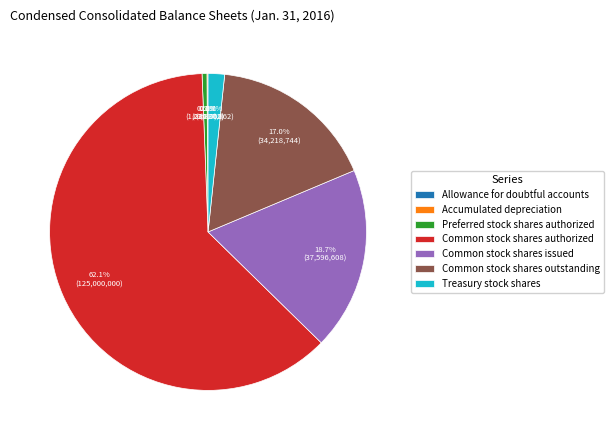

Which slice is the largest?

Common stock shares authorized